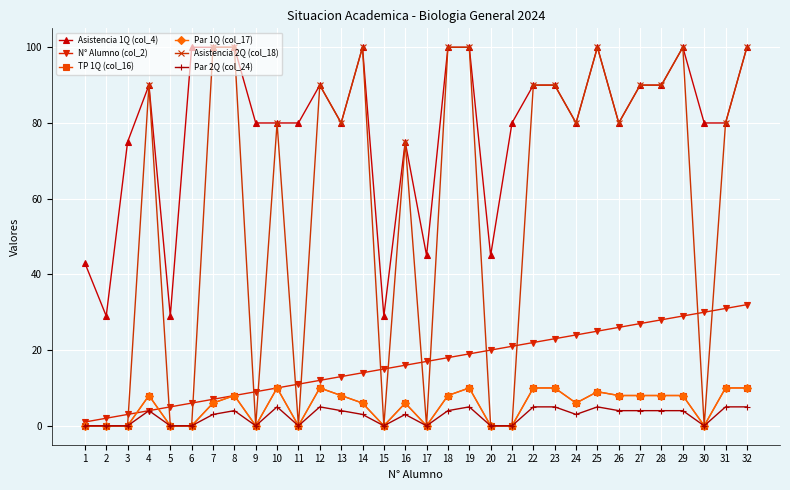

True or false: Par 1Q (col_17) and Asistencia 2Q (col_18) cross at least once.

False